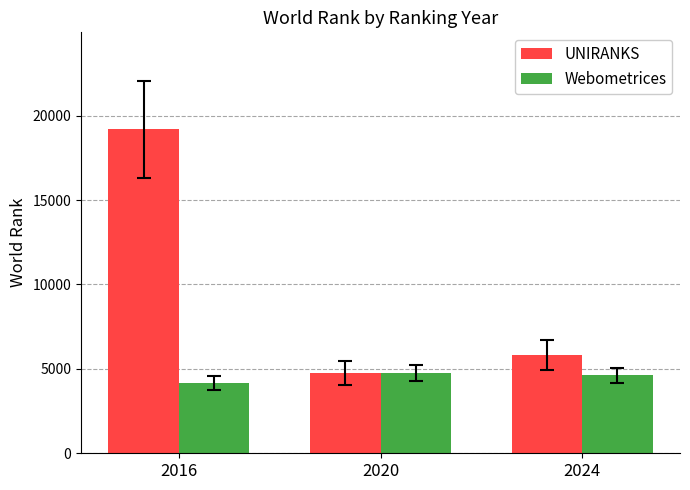

How many values in the UNIRANKS series are below 5813?

1